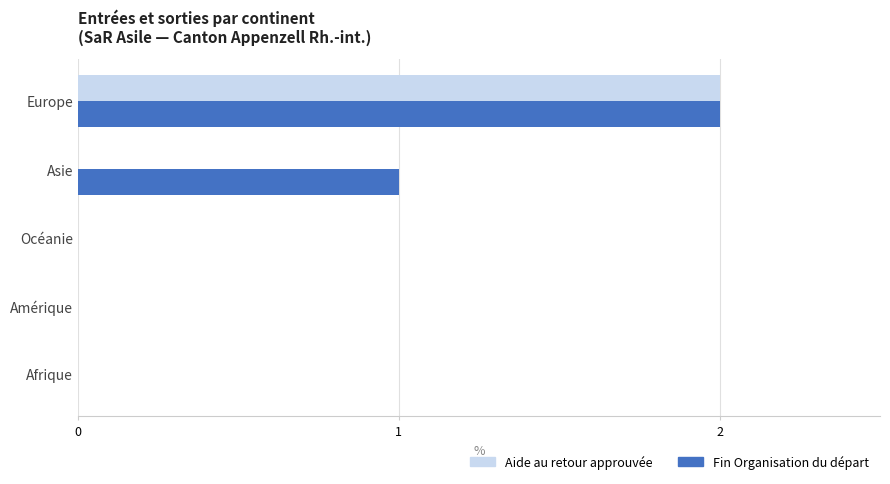

Count the number of data series in this chart.

2